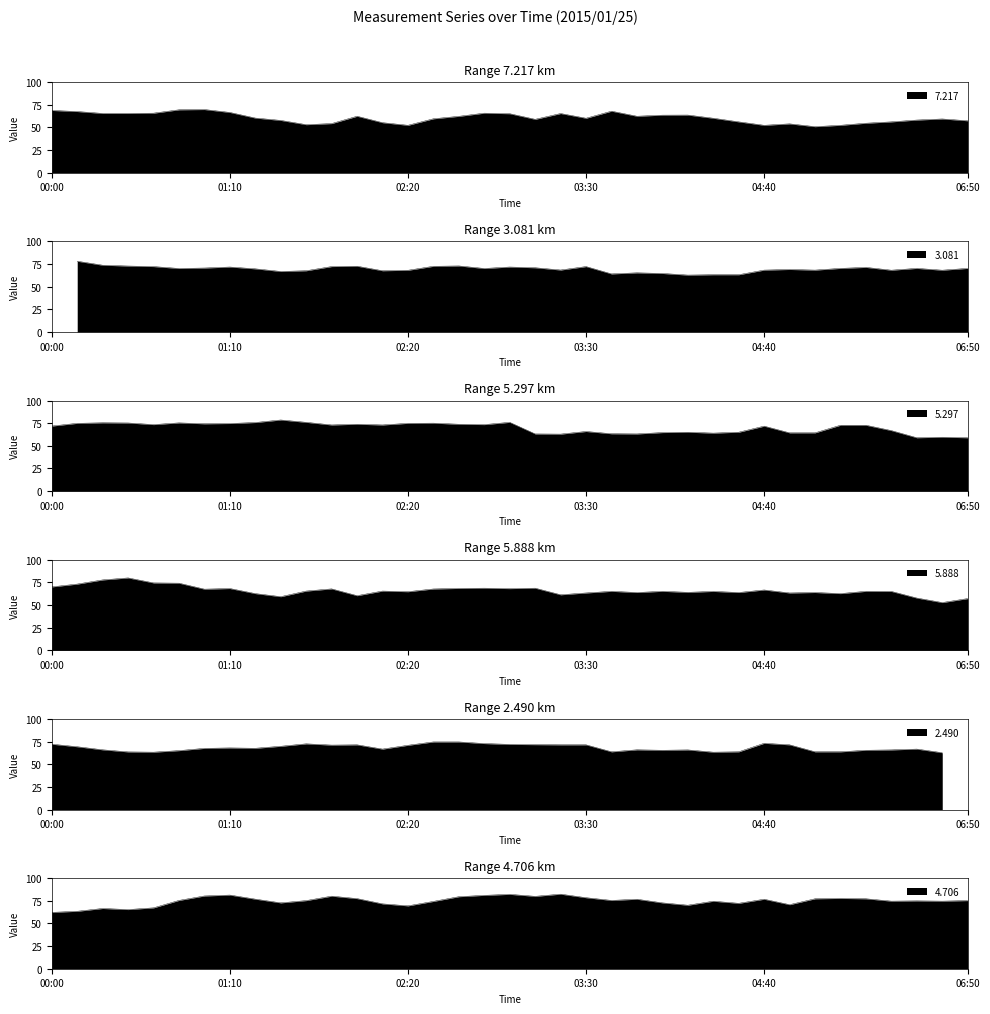

The 5.888 series shows 101.9 at 03:20. True or false?

False